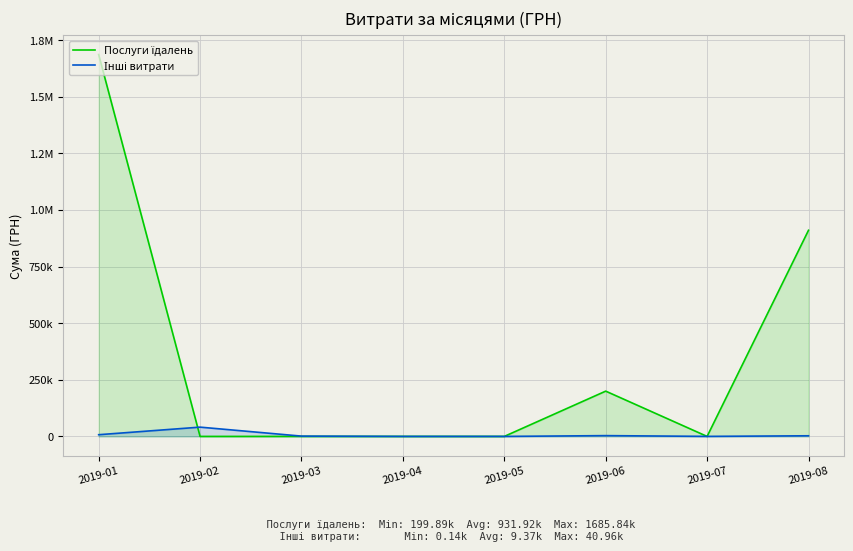

Rank the series at 2019-02 from lowest to highest value.

Послуги їдалень, Інші витрати